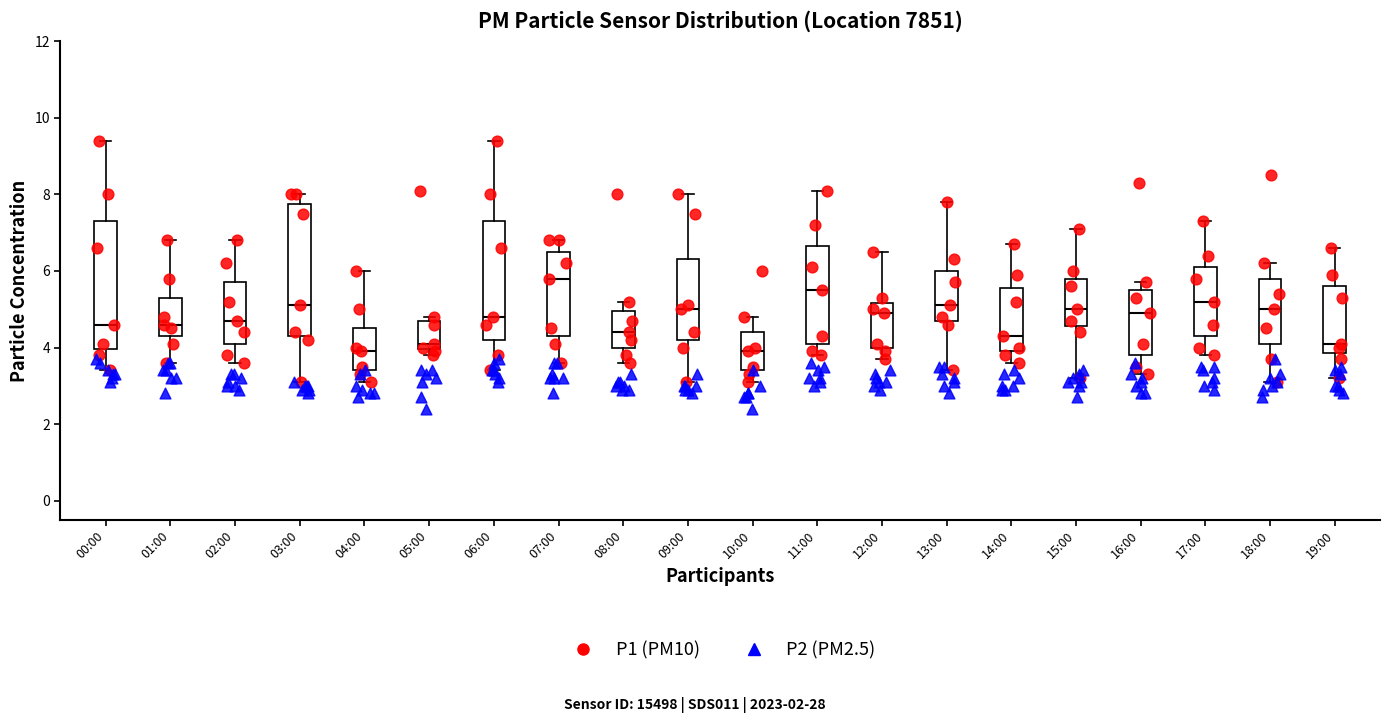

Where is the upper edge of the box for 14:00 on the y-axis? The values are not printed on the chart, so give them approximately, as read against the axis.

5.6